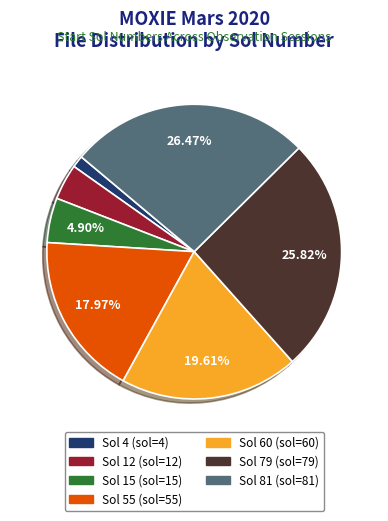

Which slice is the smallest?

Sol 4